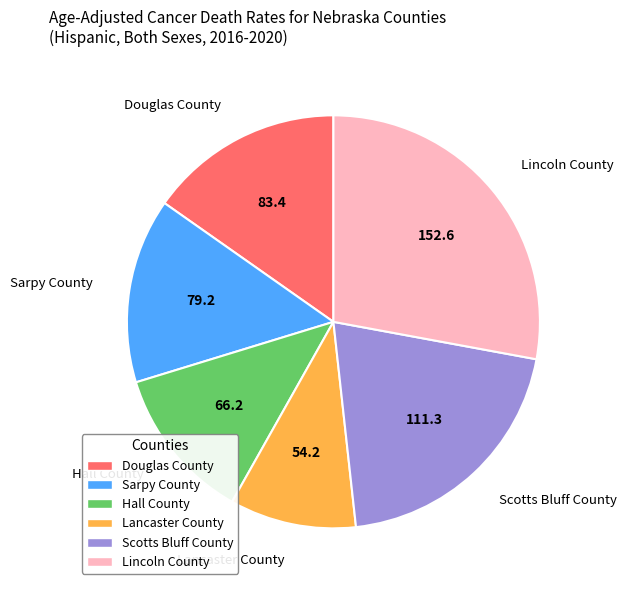

Which slice is the largest?

Lincoln County